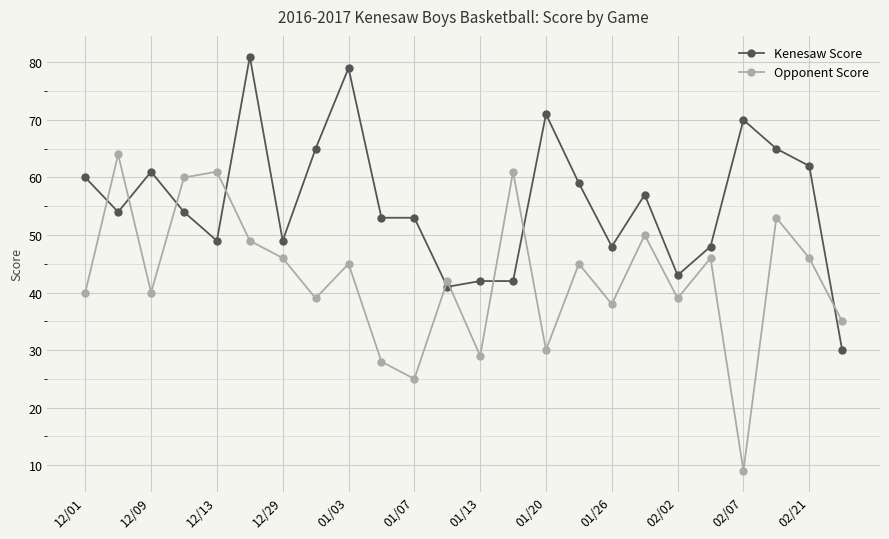

At how many categories does at least one series exceed 47?

20